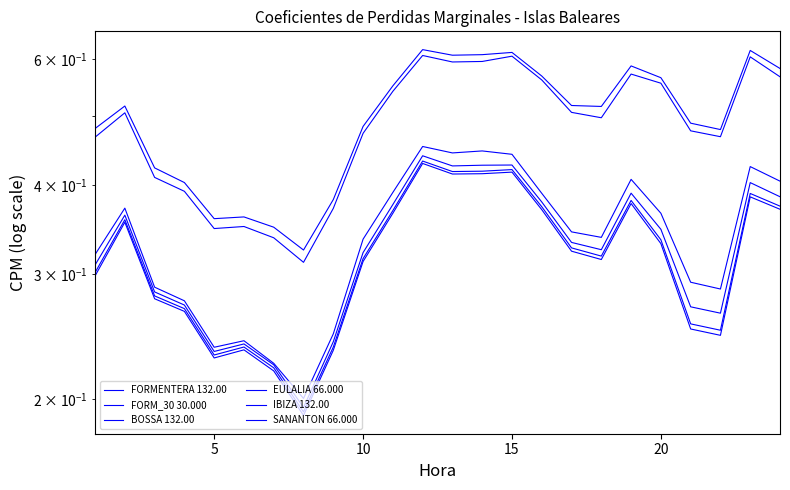

Which series has the widest spread of values?

EULALIA 66.000